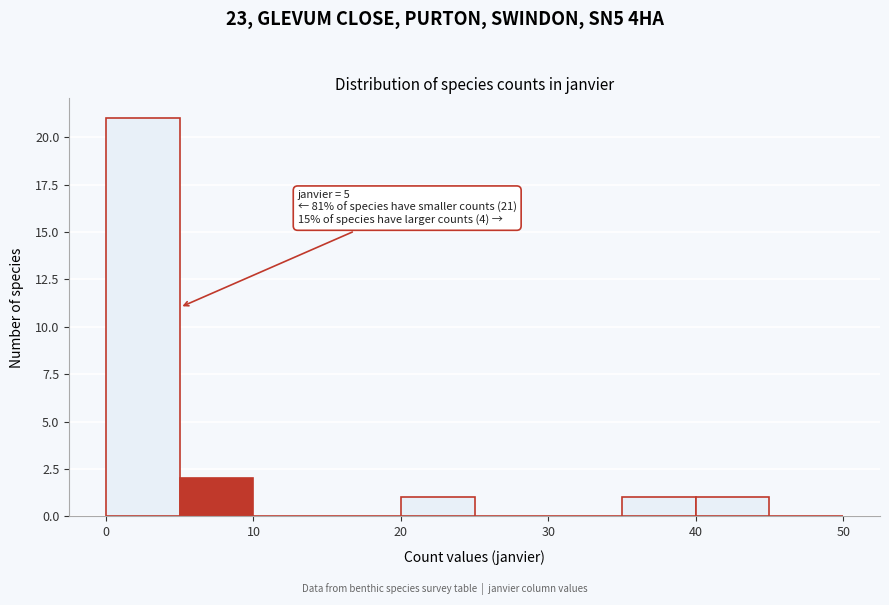

Which range on the x-axis has the tallest bar?

0 to 5